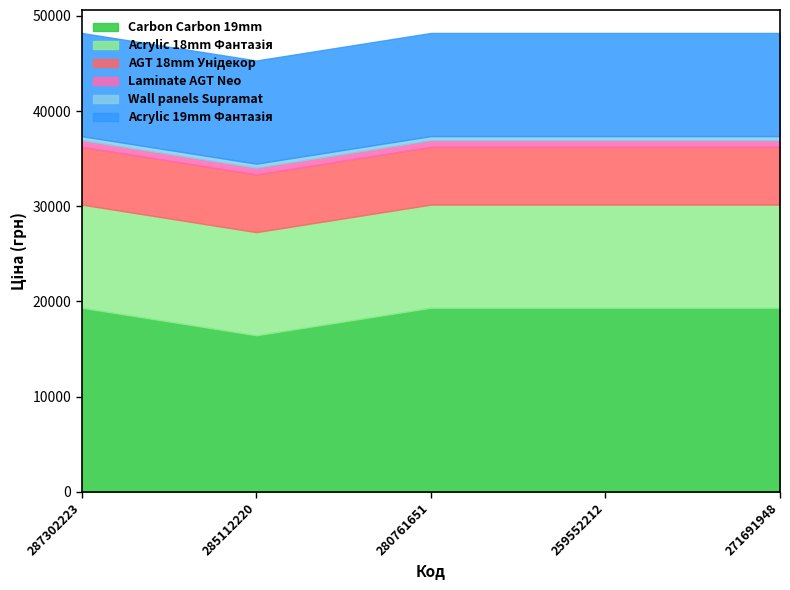

Which label corresponds to the largest value in the chart?

287302223